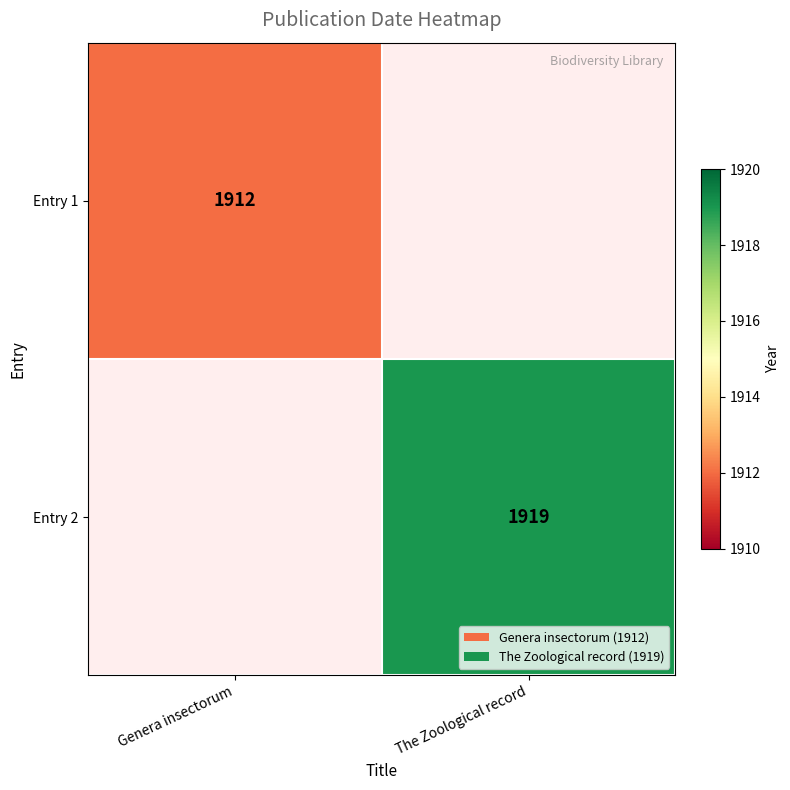

The Entry 1 series shows 1912 at Genera insectorum. True or false?

True